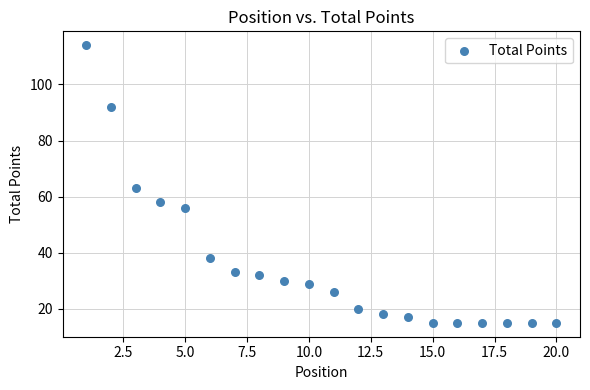

What is the range of Y values (max minus min)?

99